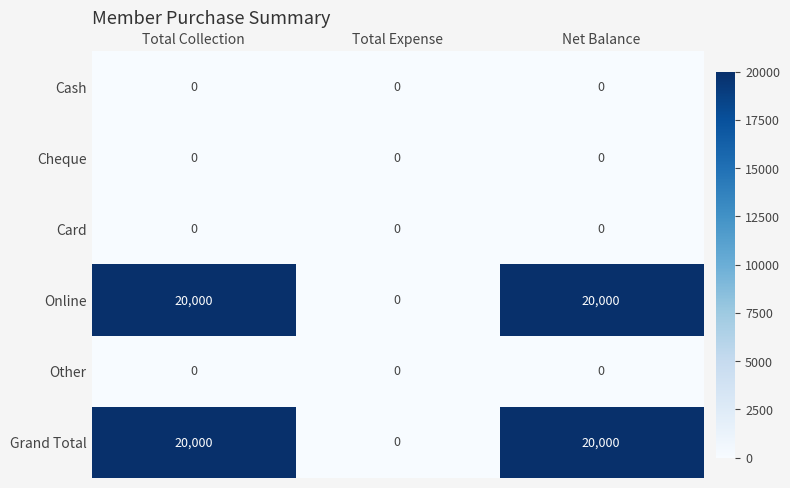

Is it true that Cheque equals 0 at Net Balance?

True